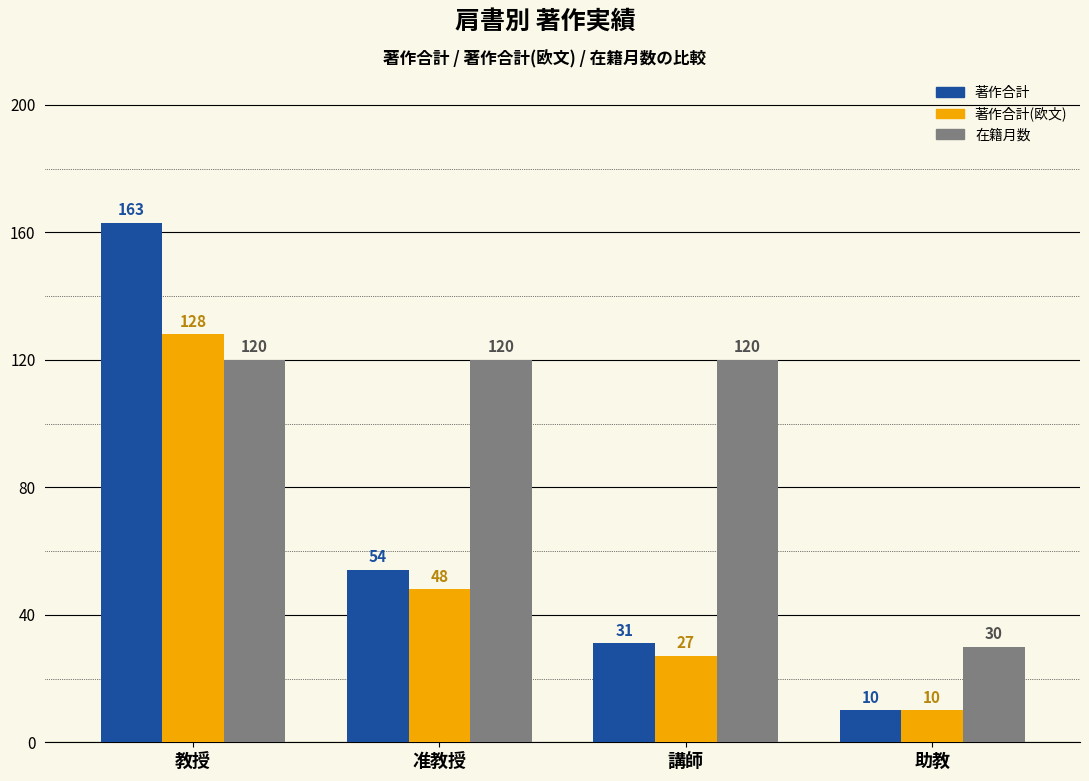

Reading left to right, what are all the values shown in this chart?

著作合計: 教授=163	准教授=54	講師=31	助教=10
著作合計(欧文): 教授=128	准教授=48	講師=27	助教=10
在籍月数: 教授=120	准教授=120	講師=120	助教=30